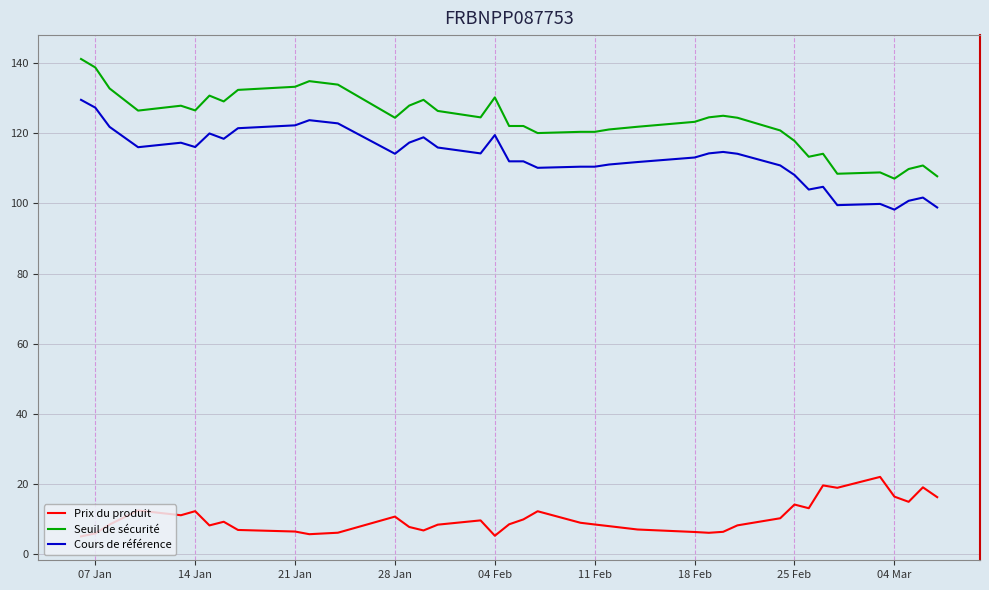

What is the highest value of the Cours de référence series?

129.6